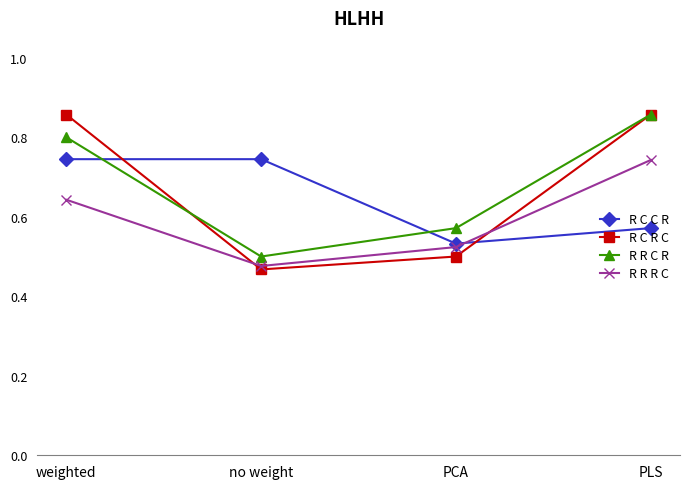

Which series has the widest spread of values?

R C R C